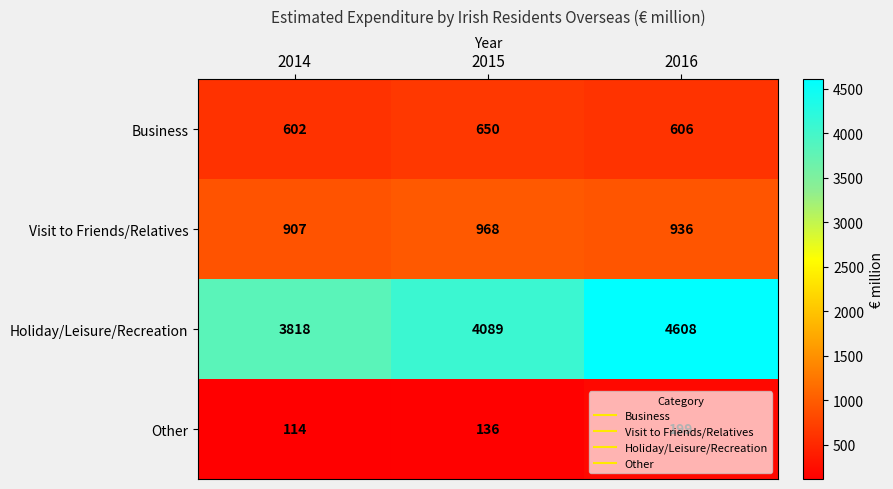

Count the number of categories in the chart.

3